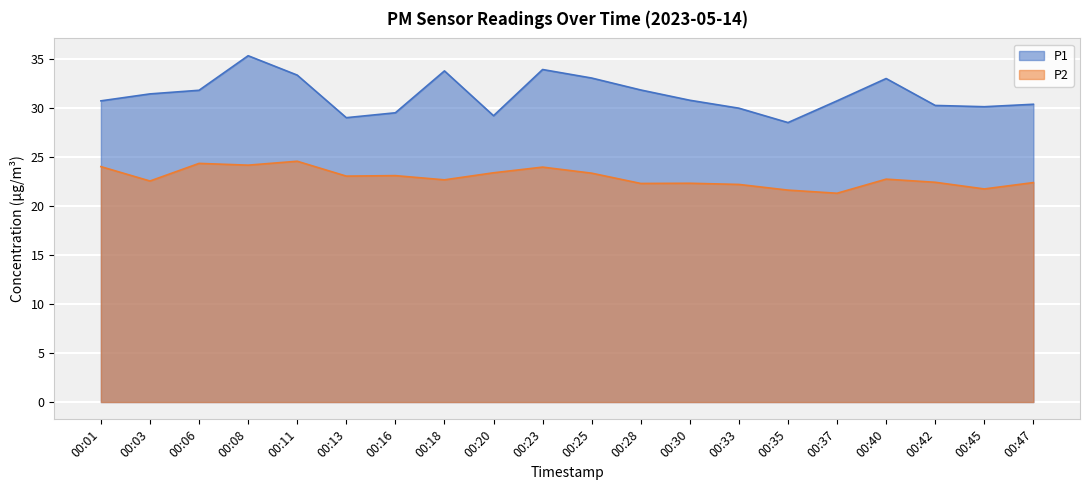

Reading right to left, transcribe all the data shown in this chart.

P1: 30.4	30.2	30.3	33.0	30.8	28.6	30.0	30.8	31.9	33.1	34.0	29.2	33.8	29.6	29.1	33.4	35.4	31.9	31.5	30.8
P2: 22.4	21.8	22.4	22.8	21.3	21.6	22.2	22.4	22.3	23.4	24.0	23.4	22.7	23.1	23.1	24.6	24.2	24.4	22.6	24.1